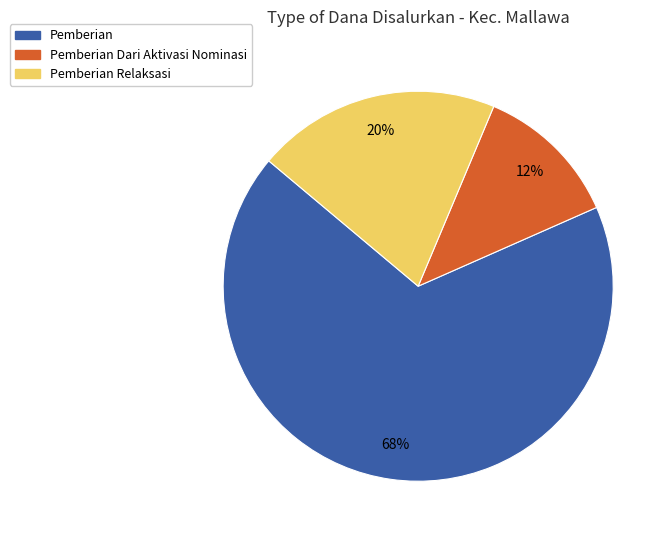

How many slices are in this pie chart?

3